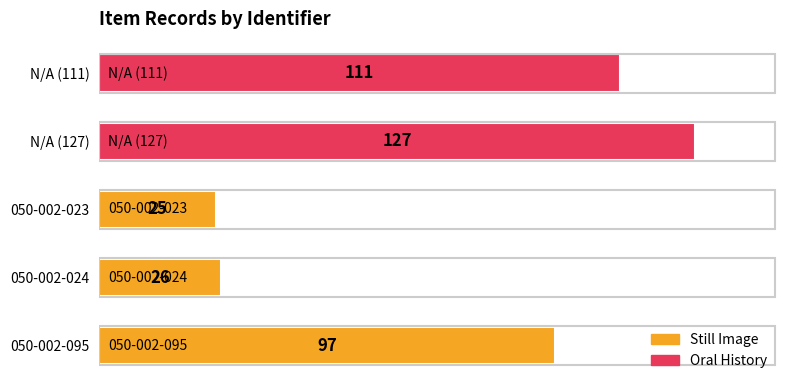

The chart shows a value of 41 at 050-002-024. True or false?

False